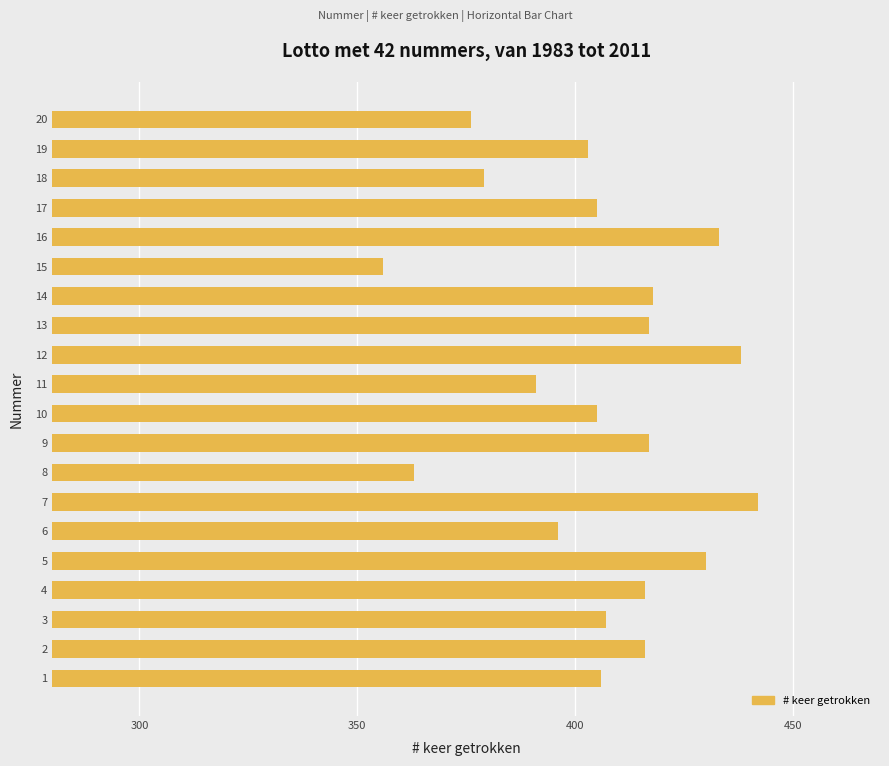

True or false: the data shows 391 at 11.

True